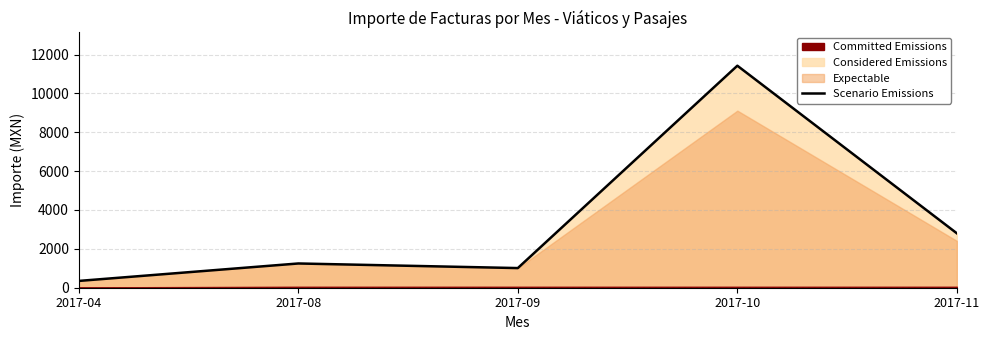

What is the change in value from 2017-04 to 2017-08?

+898.0